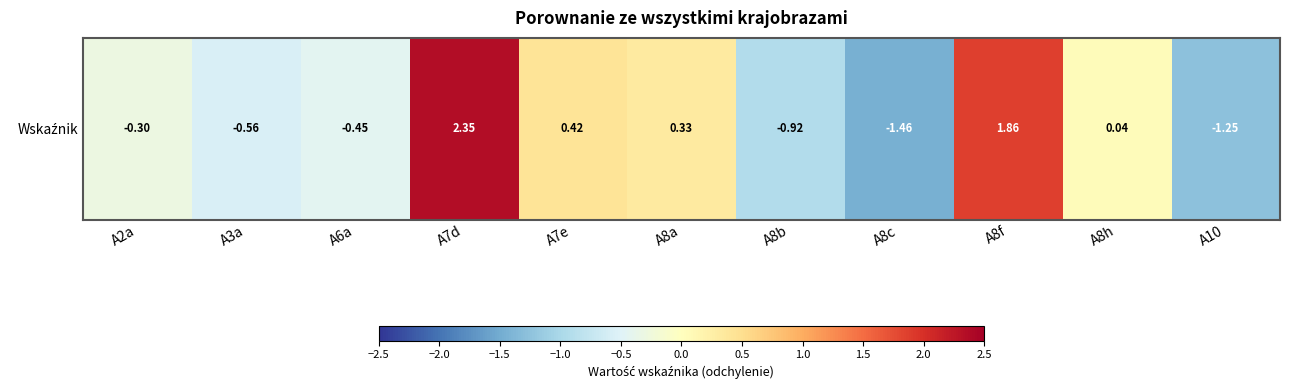

Rank the categories by value from highest to lowest.

A7d, A8f, A7e, A8a, A8h, A2a, A6a, A3a, A8b, A10, A8c